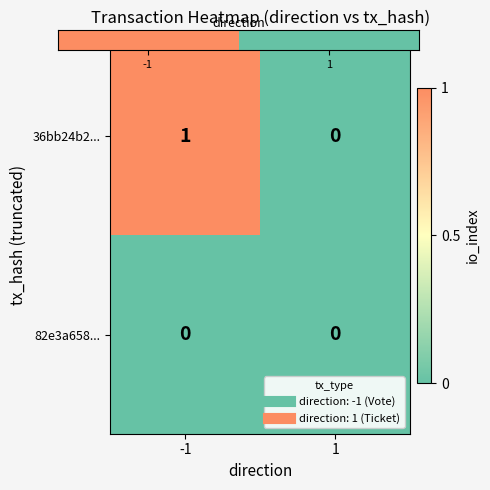

List the series in order of their overall mean, lowest first.

82e3a658..., 36bb24b2...